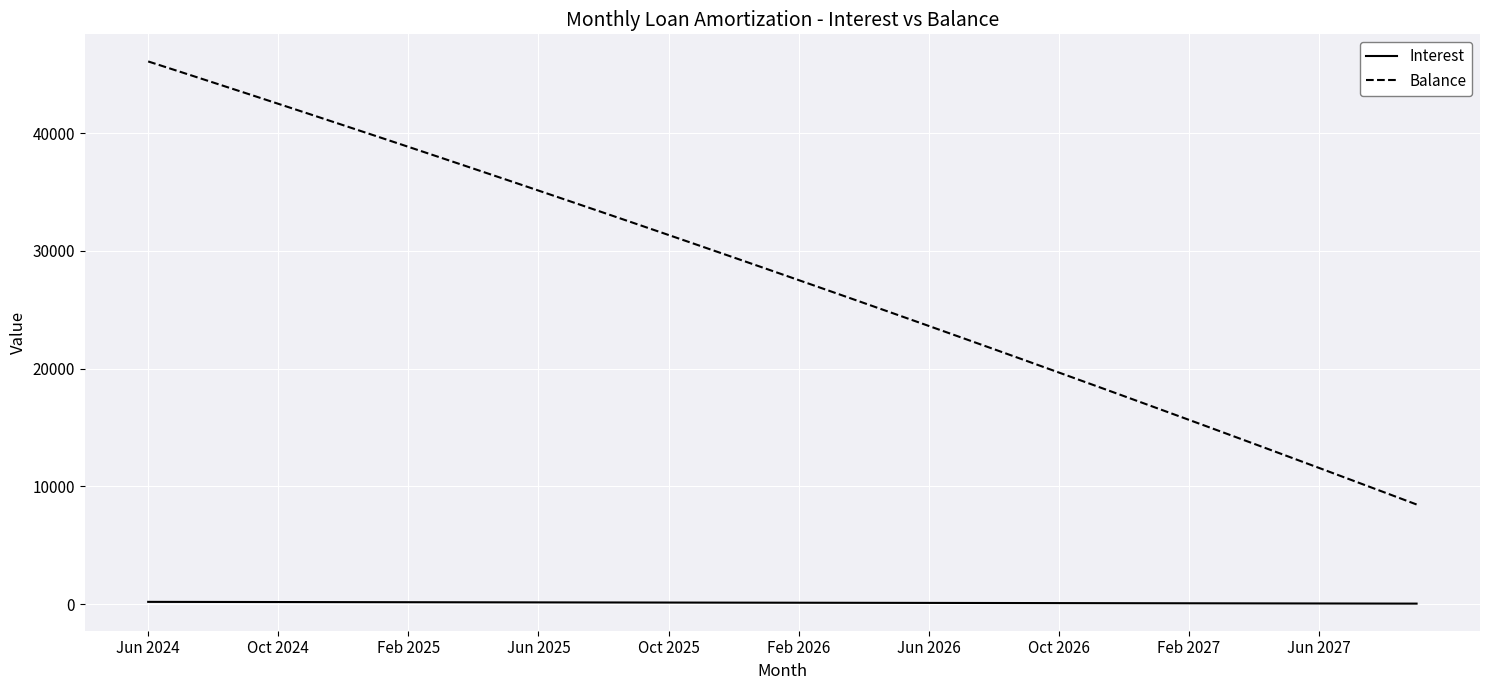

What is the difference between the second highest and minimum values in the Interest series?

144.8